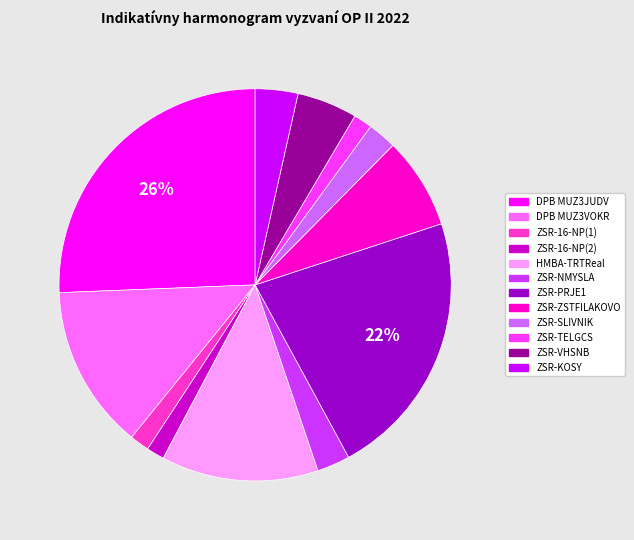

Does any single category account for the majority?

No